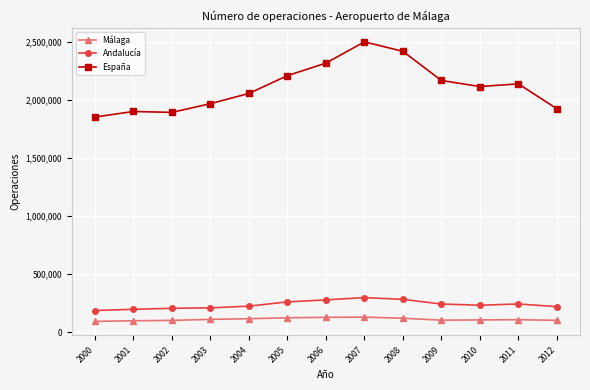

Does the chart have visible grid lines?

Yes